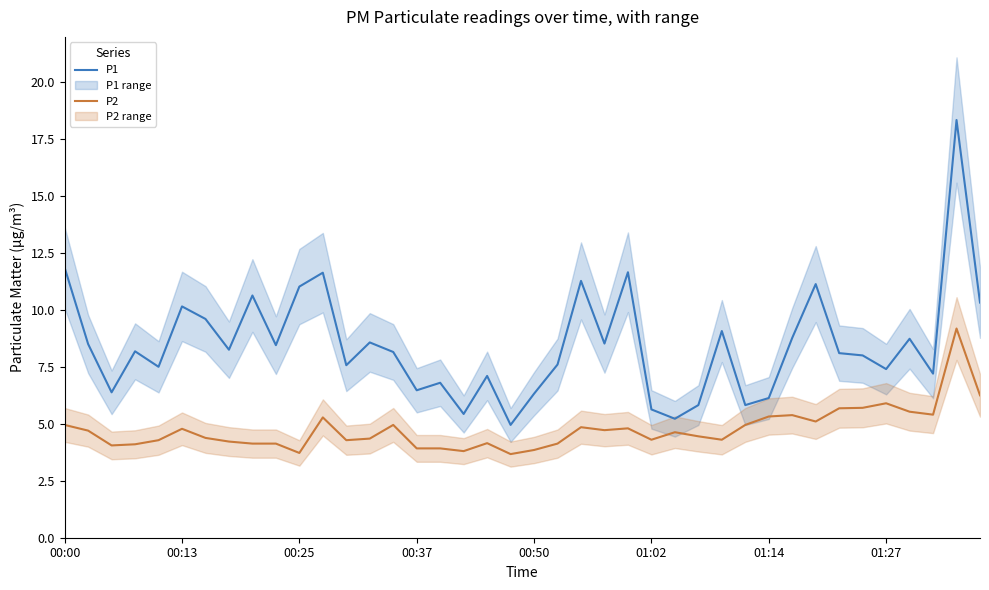

What is the approximate value of P2 at 31?

5.4